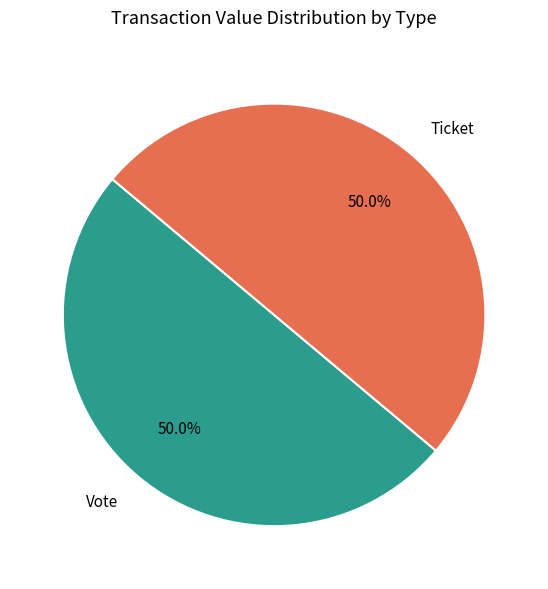

Combined, do Ticket and Vote account for over 50%?

Yes